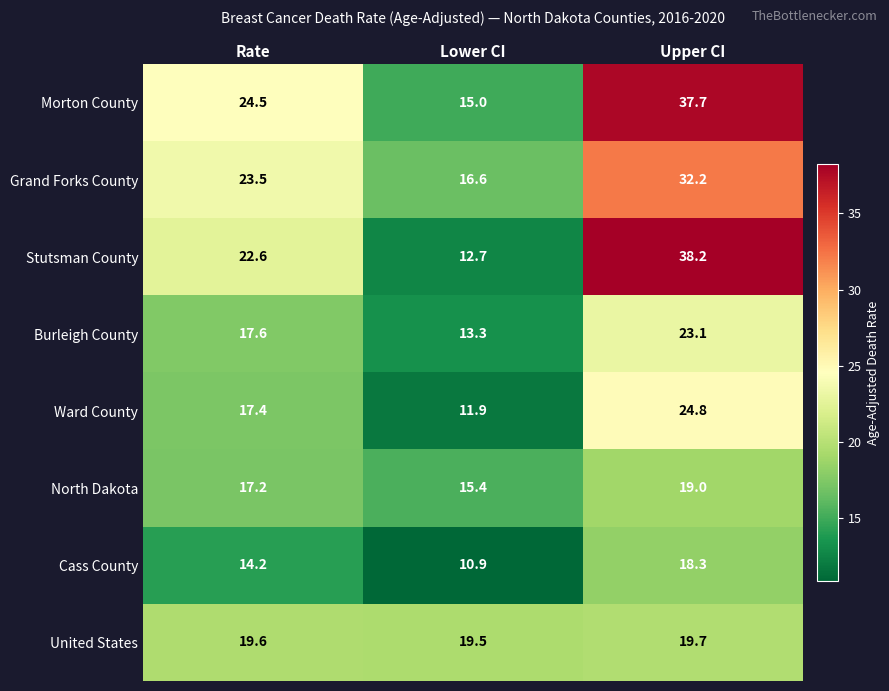

Which series changed the most between Lower CI and Upper CI?

Stutsman County